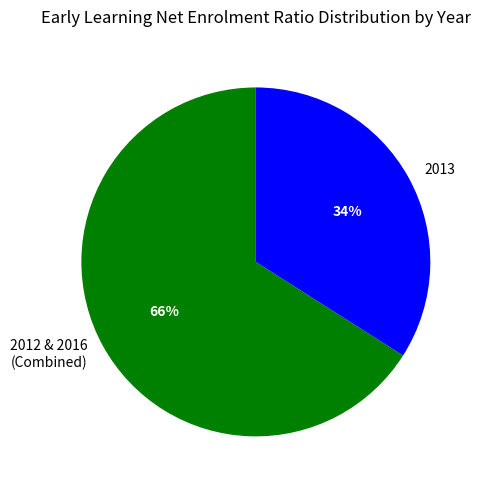

Which category has the biggest portion of the pie?

2012 & 2016 (Combined)